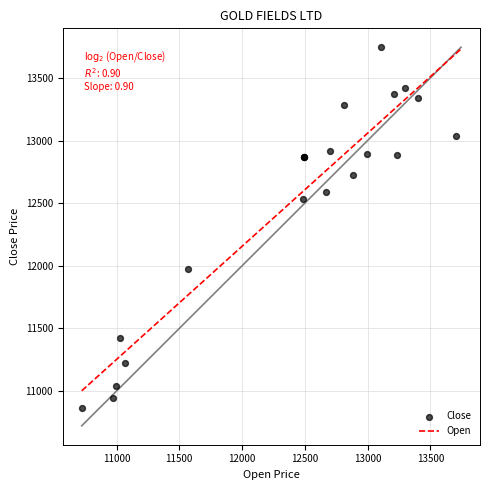

What Y value in the scatter plot is closest to 12305?

12534